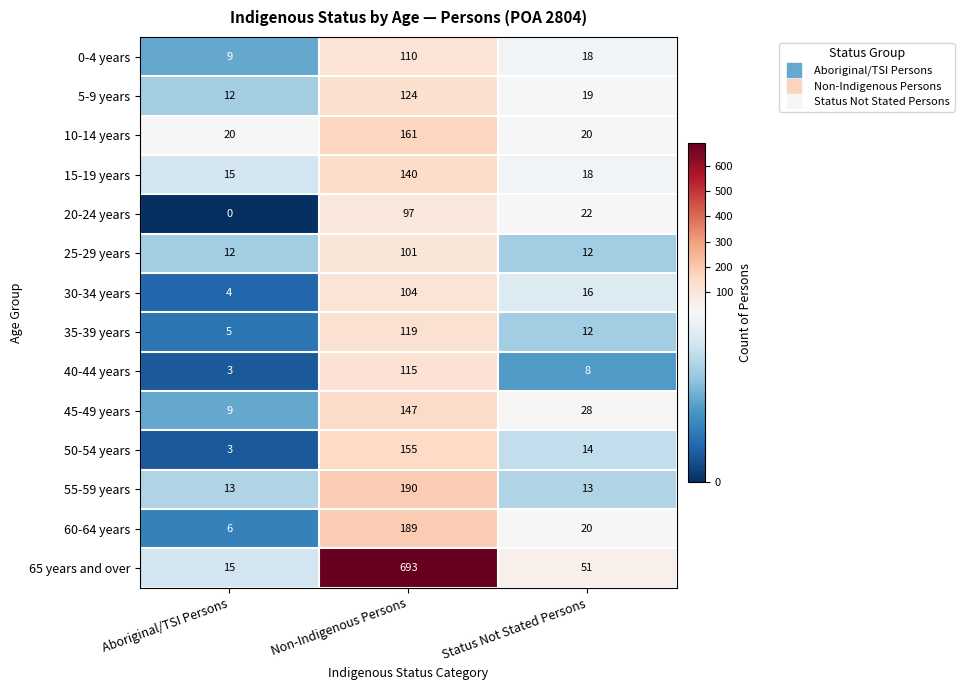

Where does the 50-54 years series first go above 14?

Non-Indigenous Persons